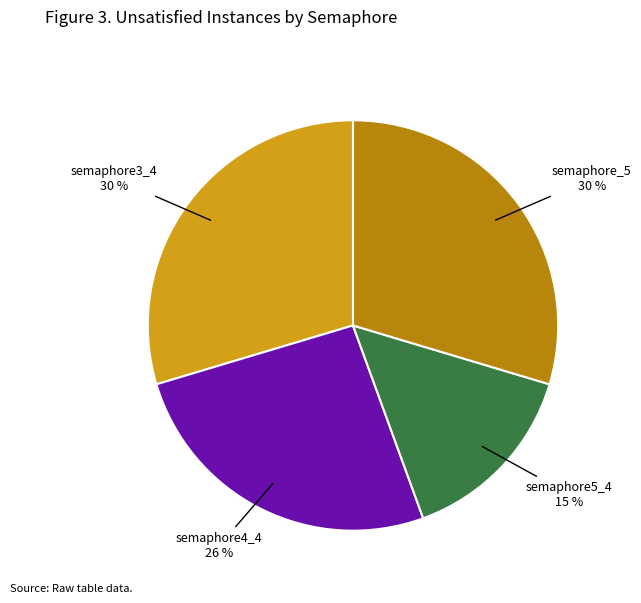

Is there any slice that represents more than half of the pie?

No